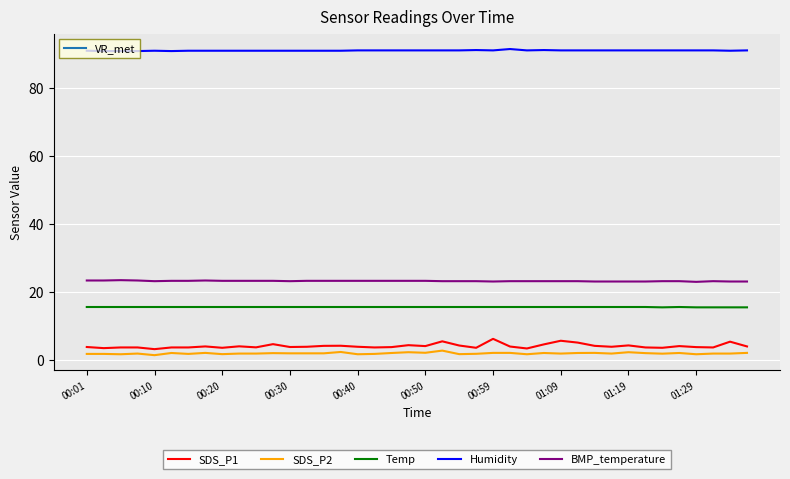

What is the highest value of the SDS_P1 series?

6.2